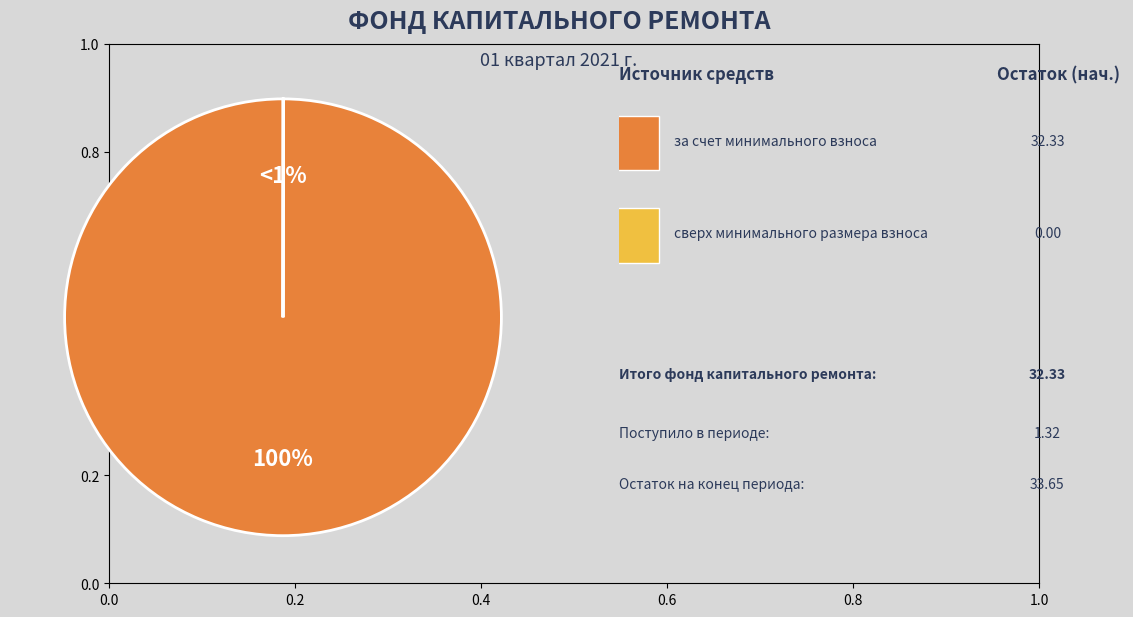

To the nearest percent, what is the combined percentage of за счет минимального взноса and сверх минимального размера взноса?

100%